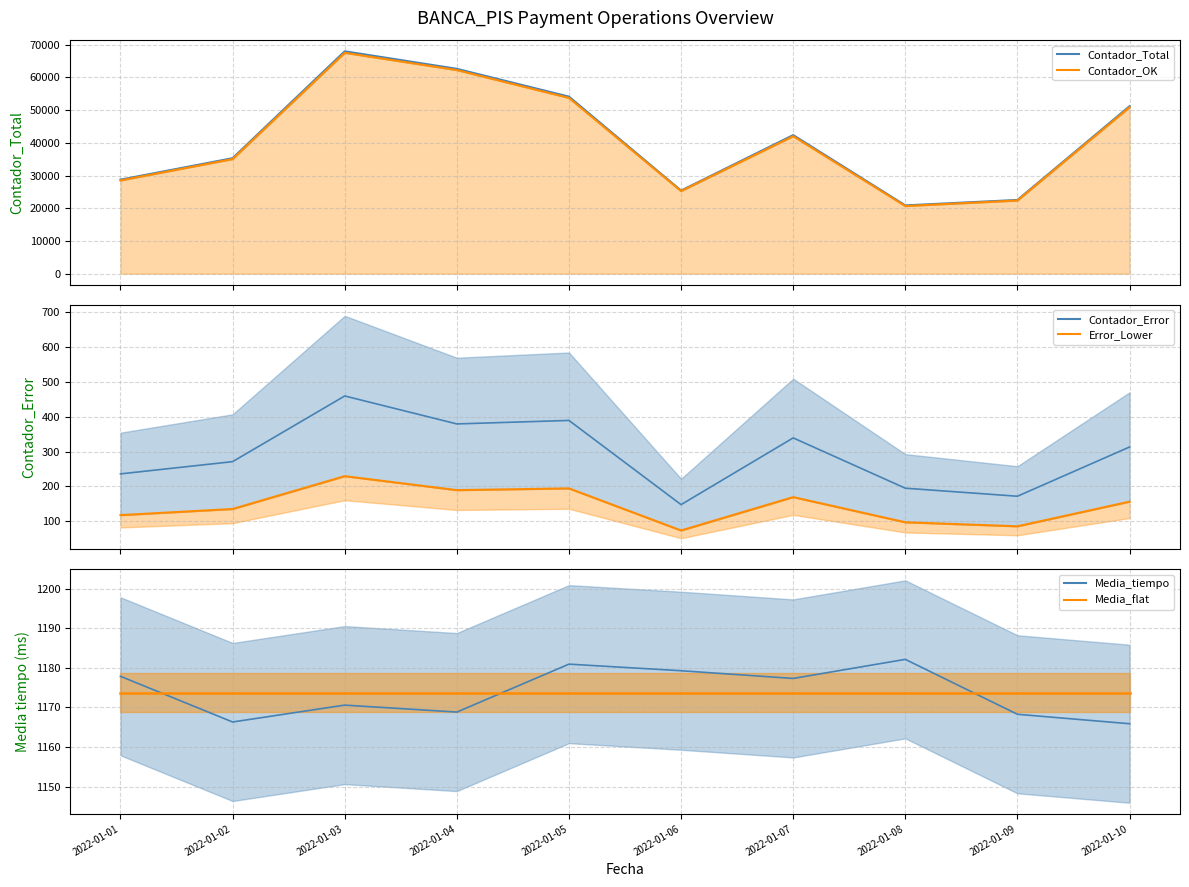

At which category does Media_tiempo reach its first local peak?

2022-01-03